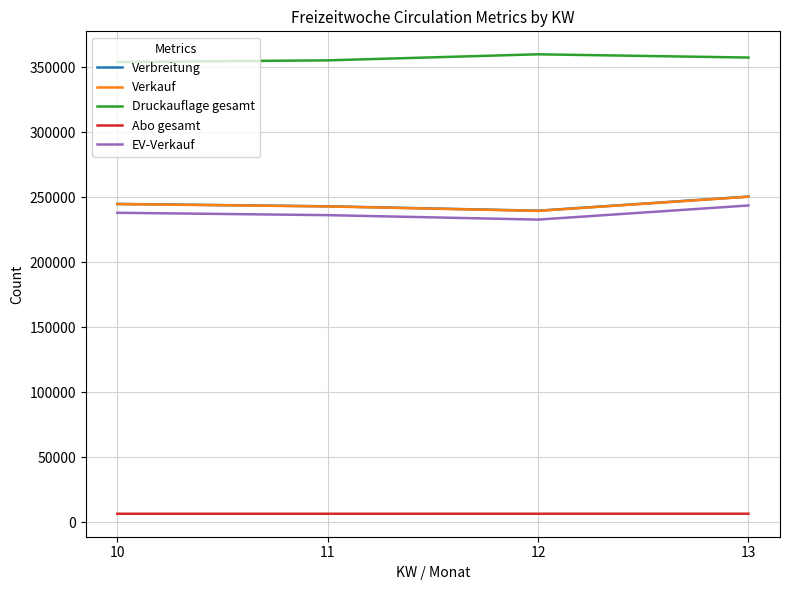

True or false: Druckauflage gesamt and Verbreitung intersect in this chart.

False